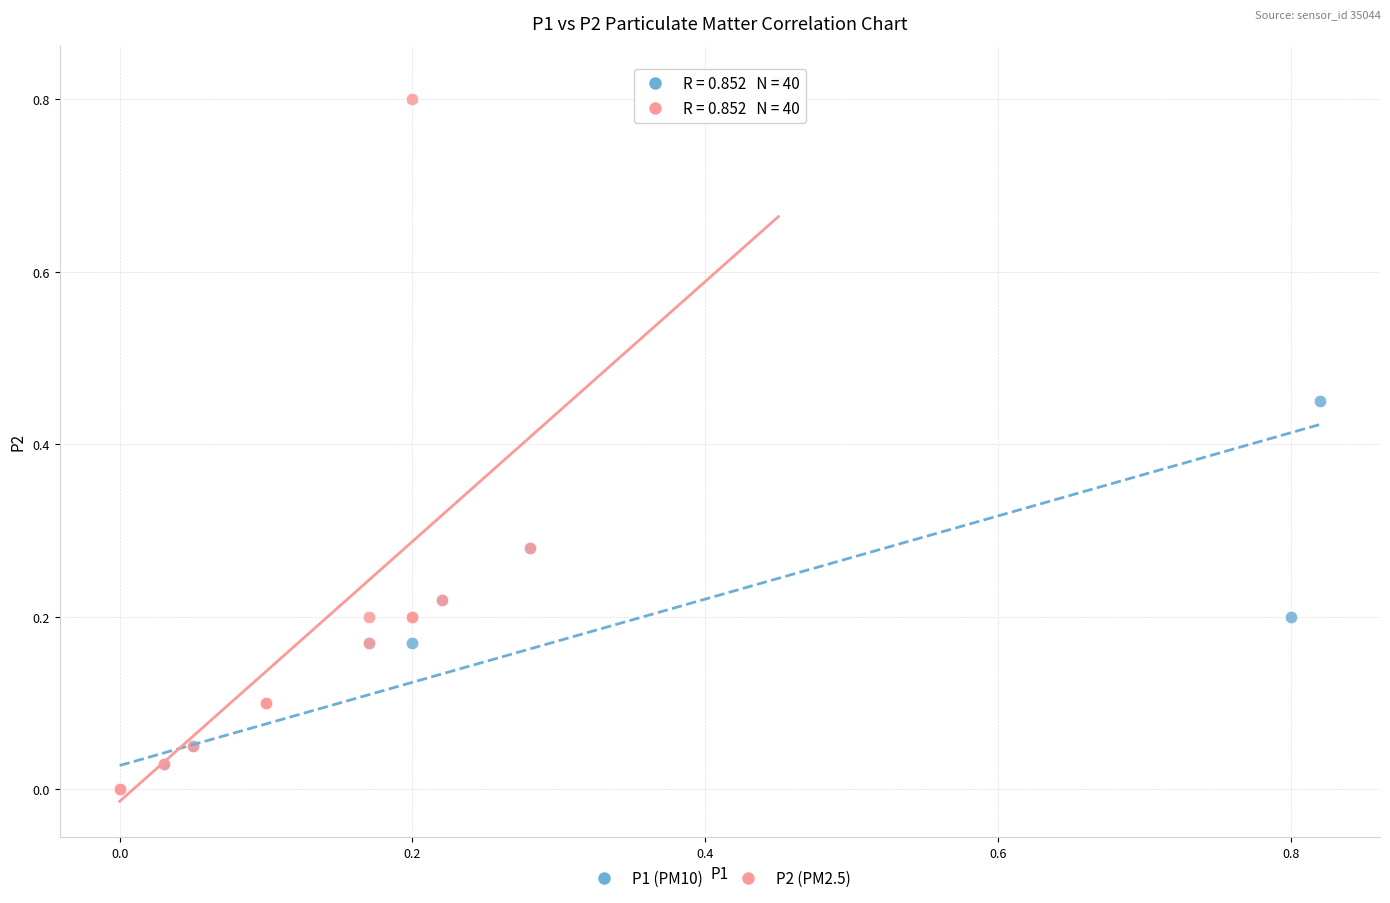

Which series contains the highest Y value?

P2 (PM2.5)